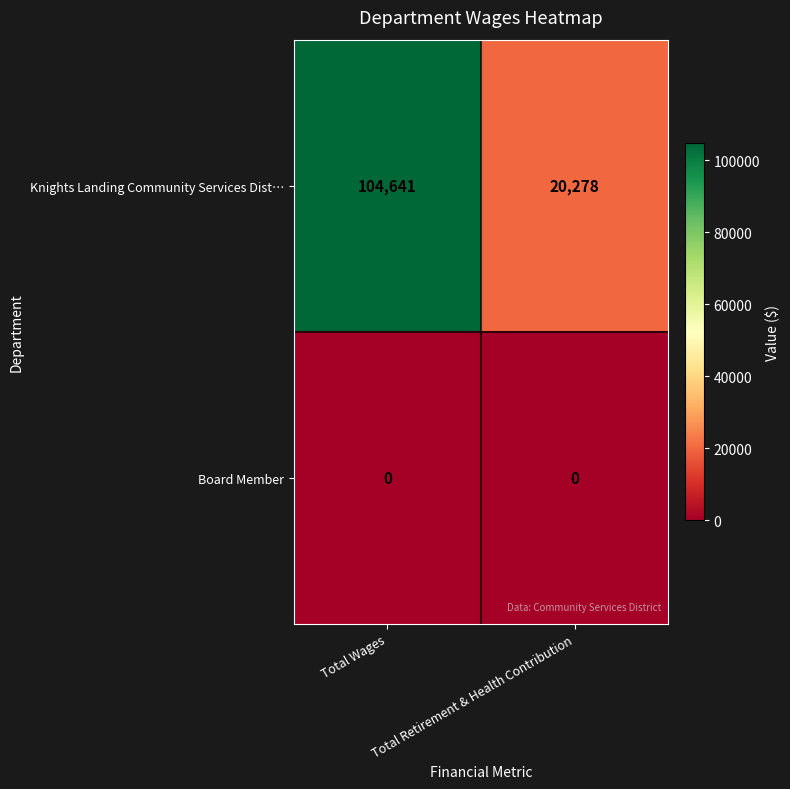

Between Total Wages and Total Retirement & Health Contribution, which series saw the biggest shift?

Knights Landing Community Services Dist…